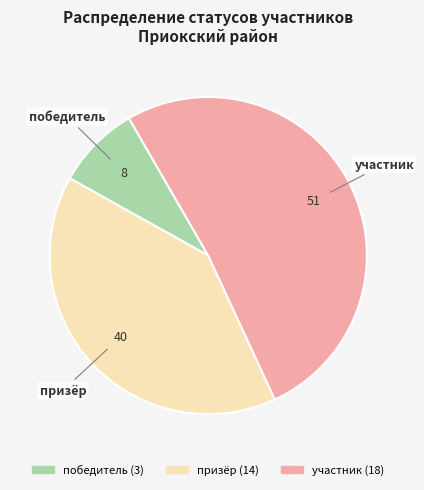

True or false: призёр accounts for 40% of the total.

True